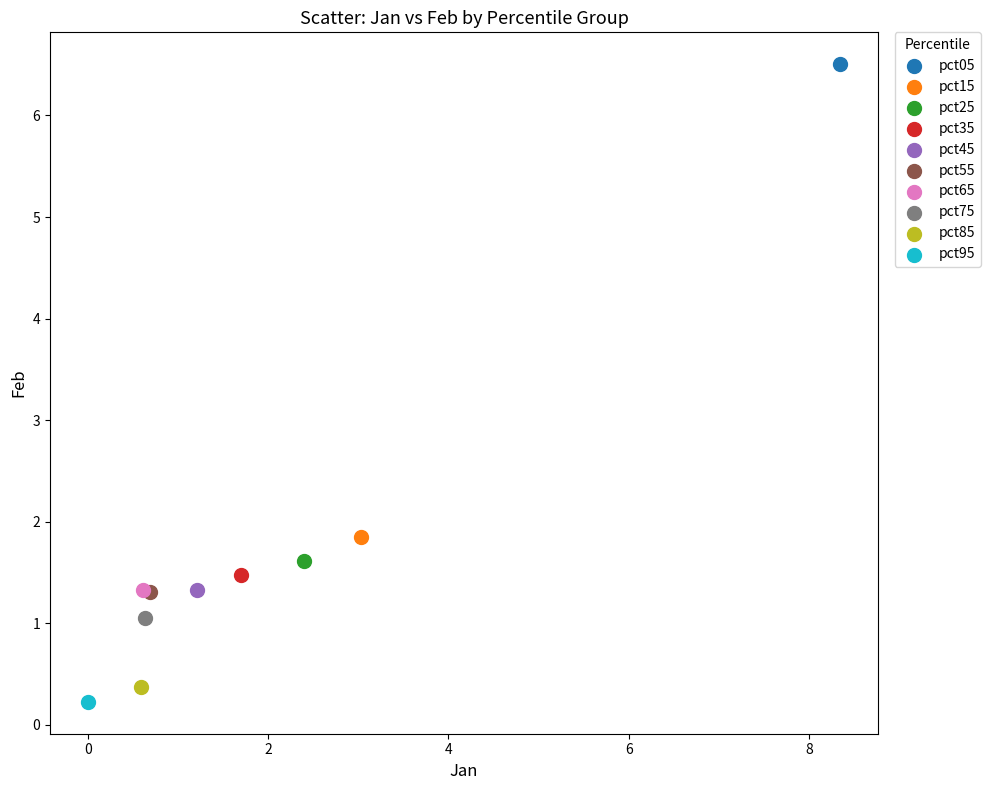

Which series reaches the maximum Y coordinate?

pct05